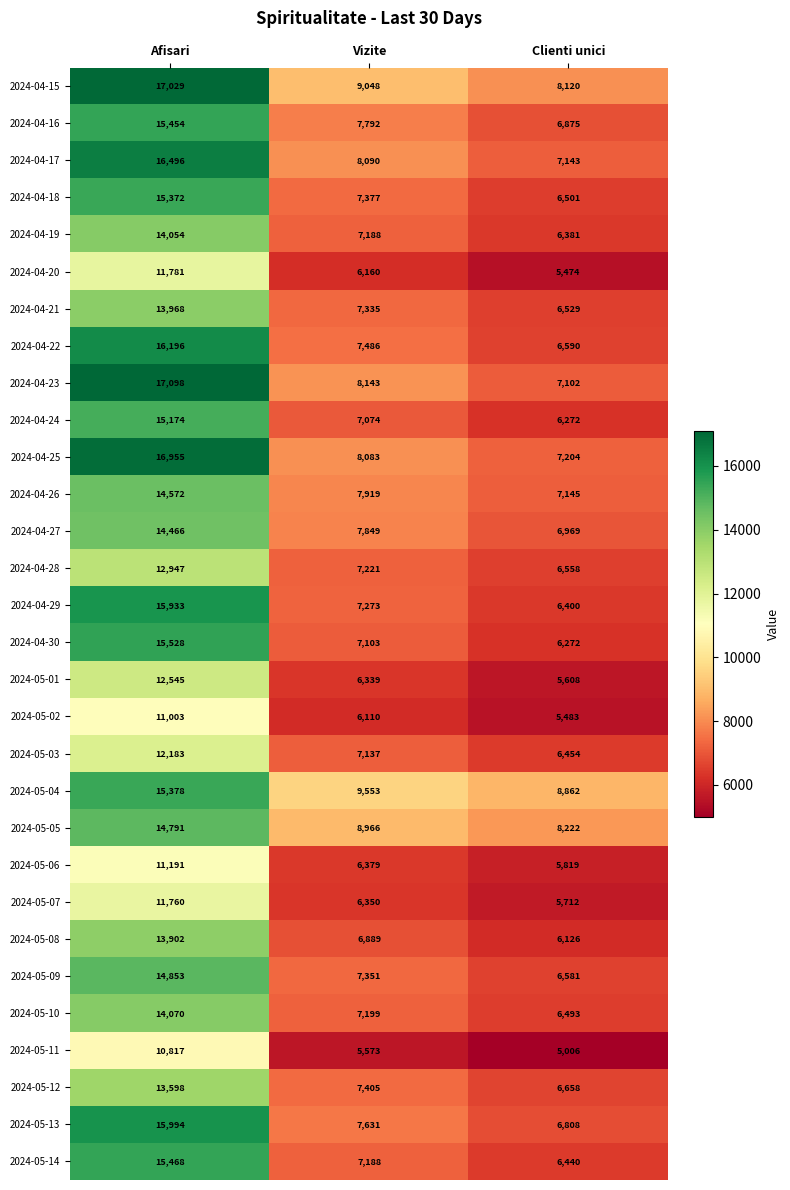

List the labels in order of 2024-04-29 value, smallest first.

Clienti unici, Vizite, Afisari